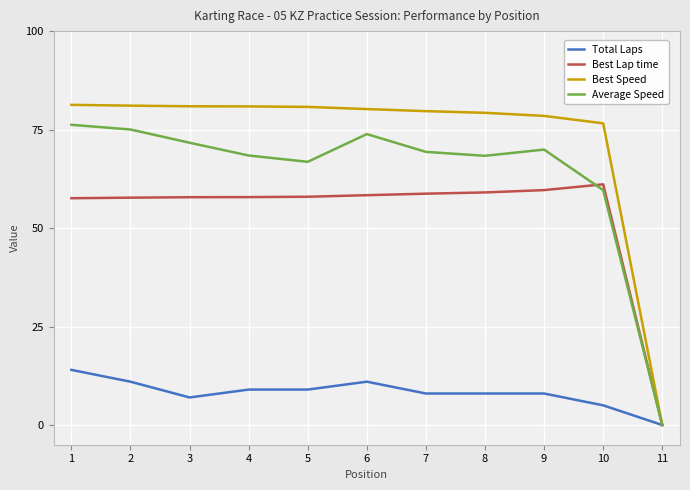

In Average Speed, how many points are lower than both neighbors (excluding endpoints)?

2